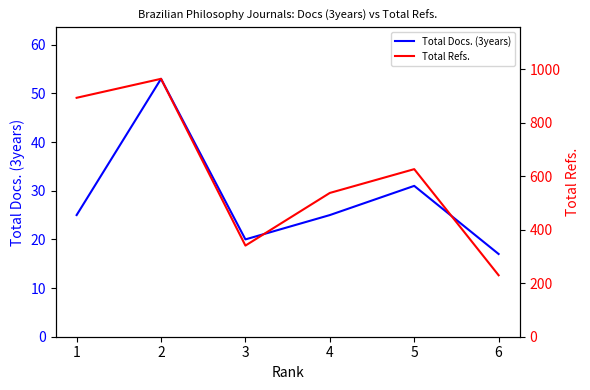

True or false: Total Docs. (3years) and Total Refs. intersect in this chart.

False